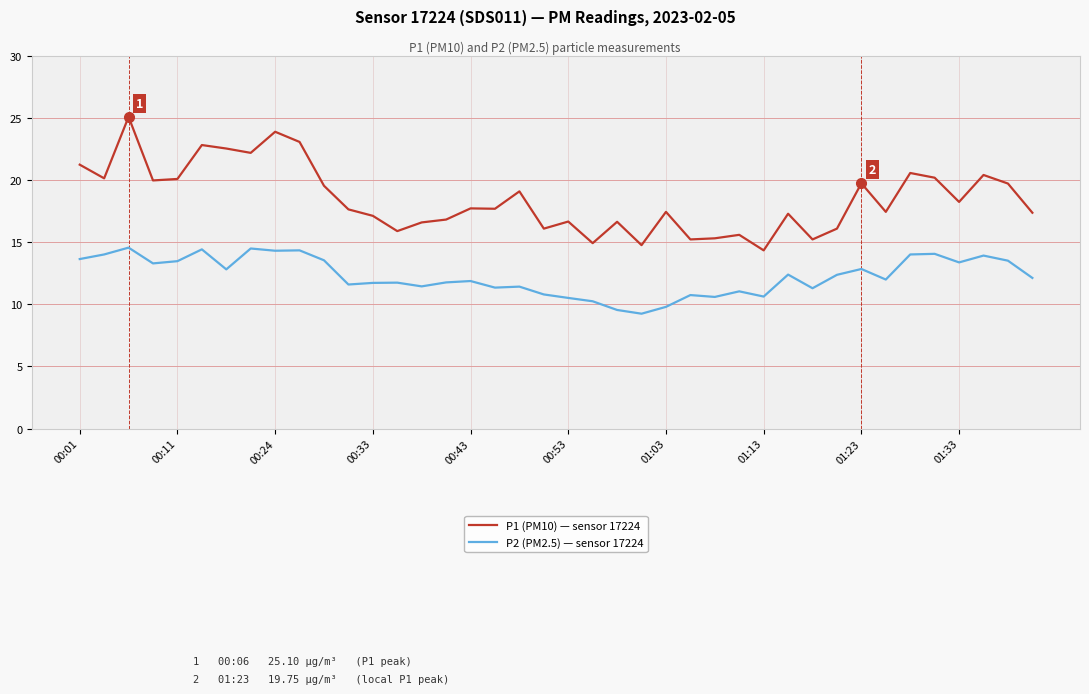

Rank the series by their average value, from highest to lowest.

P1 (PM10) — sensor 17224, P2 (PM2.5) — sensor 17224